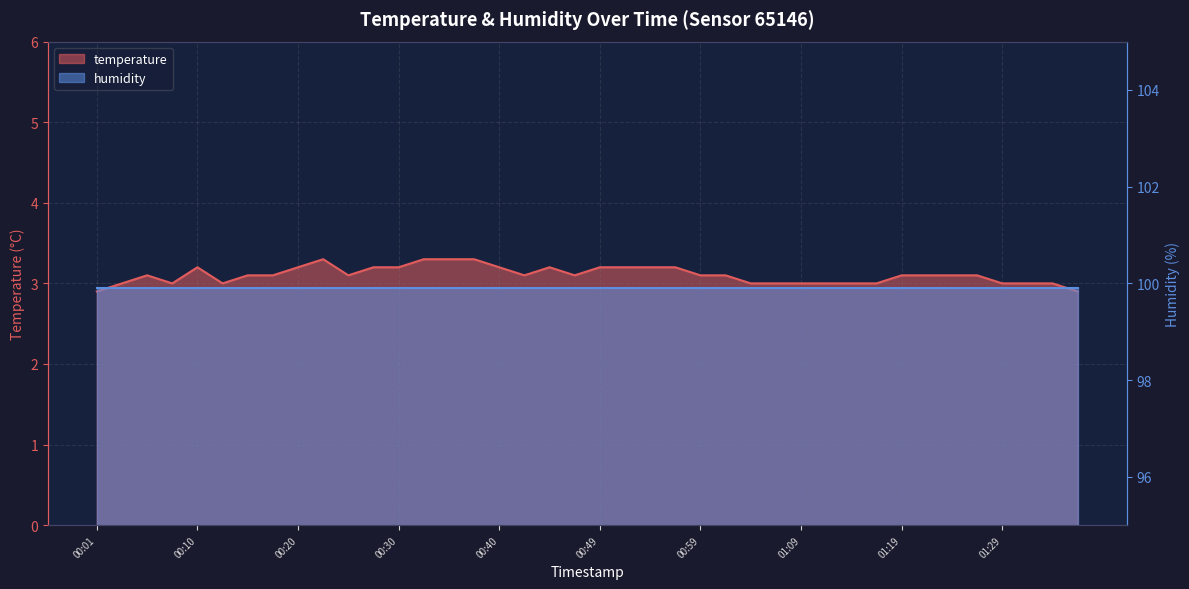

Reading left to right, extract all data points from this chart.

00:01=2.9	00:03=3.0	00:05=3.1	00:08=3.0	00:10=3.2	00:13=3.0	00:15=3.1	00:18=3.1	00:20=3.2	00:23=3.3	00:25=3.1	00:27=3.2	00:30=3.2	00:32=3.3	00:35=3.3	00:37=3.3	00:40=3.2	00:42=3.1	00:45=3.2	00:47=3.1	00:49=3.2	00:52=3.2	00:54=3.2	00:57=3.2	00:59=3.1	01:02=3.1	01:04=3.0	01:07=3.0	01:09=3.0	01:12=3.0	01:14=3.0	01:16=3.0	01:19=3.1	01:21=3.1	01:24=3.1	01:26=3.1	01:29=3.0	01:31=3.0	01:34=3.0	01:36=2.9